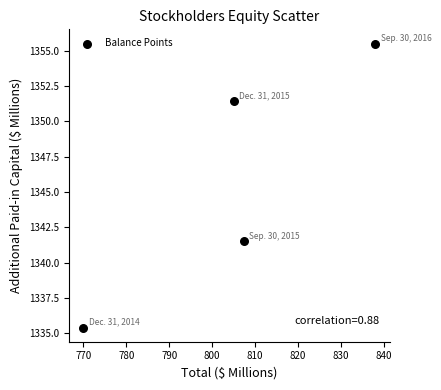

What Y value in the scatter plot is closest to 1345?

1341.5